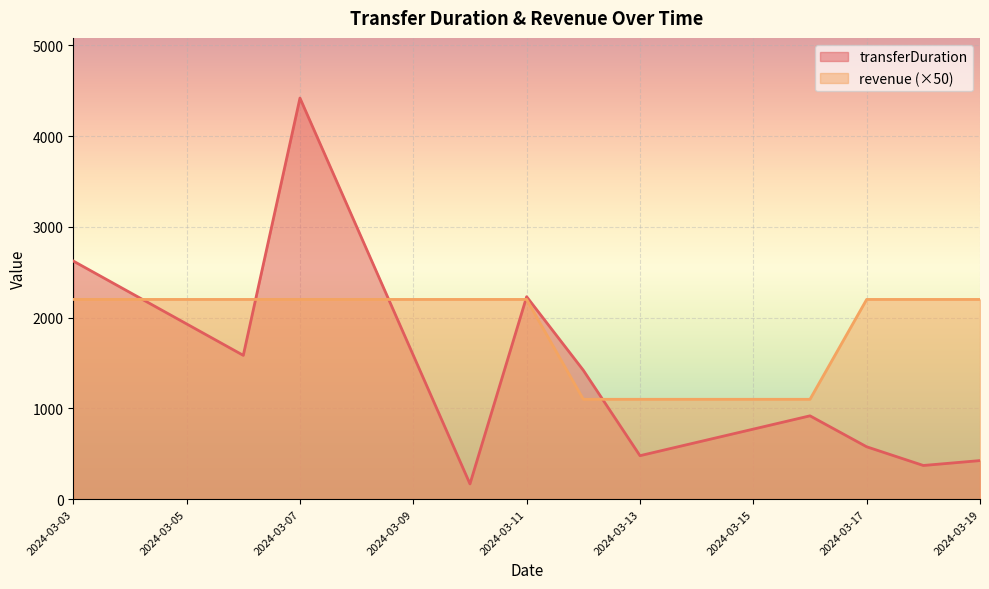

What is the minimum value shown in the chart?

168